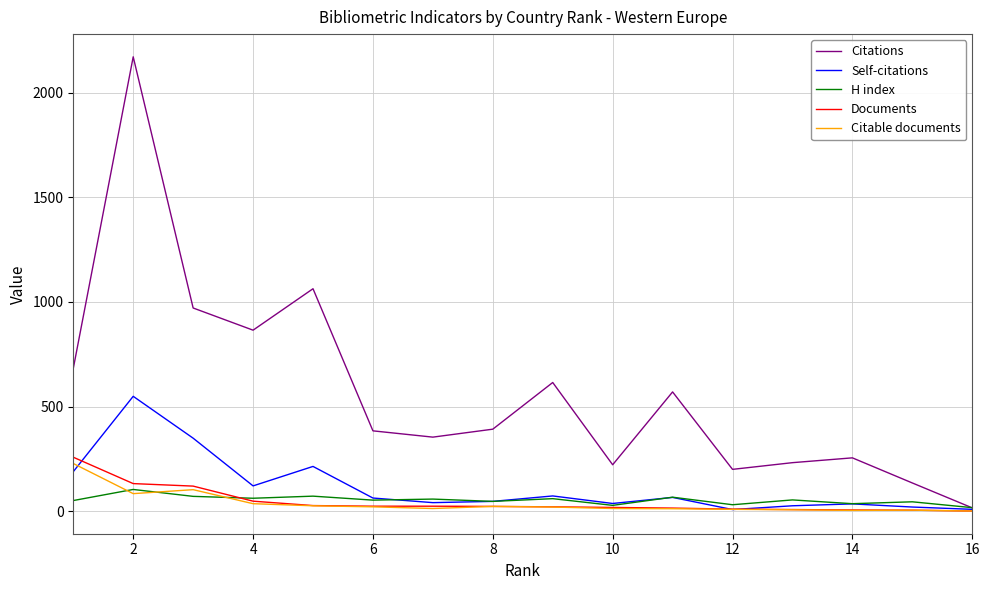

Does the chart have visible grid lines?

Yes